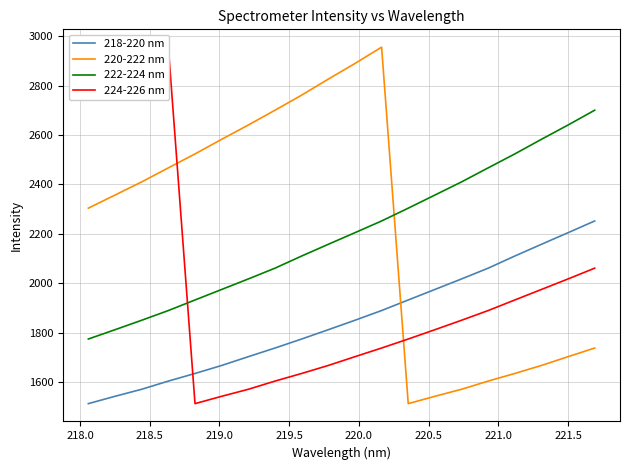

True or false: 220-222 nm has more than 0 interior local peaks.

True